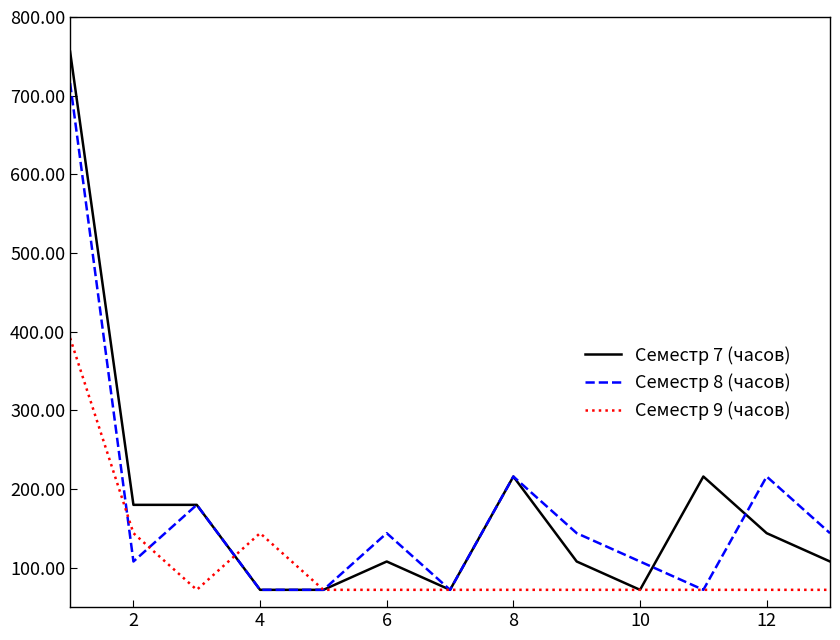

List the series in order of their peak value, highest first.

Семестр 7 (часов), Семестр 8 (часов), Семестр 9 (часов)